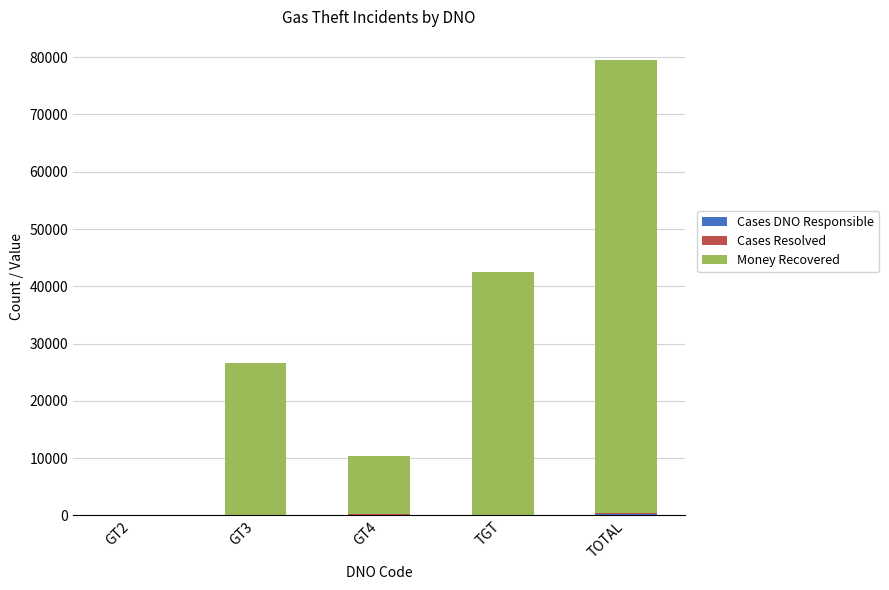

At which category is the sum across all series the highest?

TOTAL